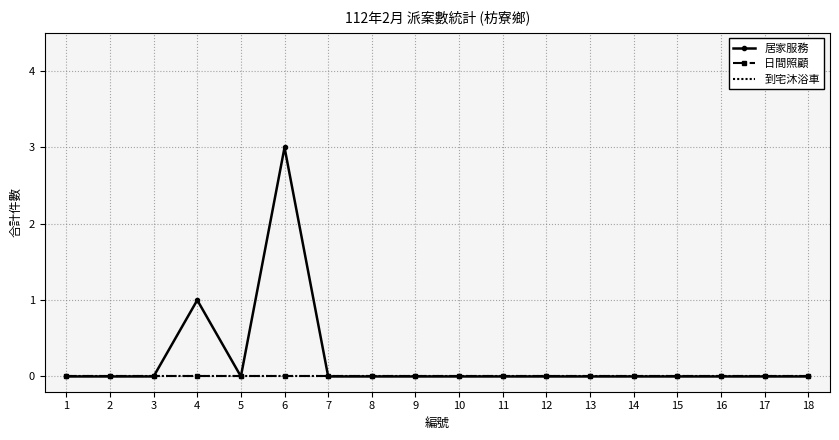

True or false: 日間照顧 and 到宅沐浴車 intersect in this chart.

False